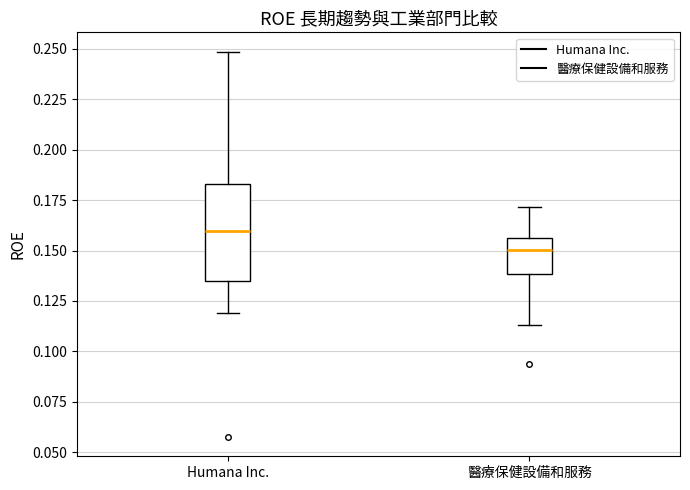

Comparing the boxes themselves (not the whiskers), which one is the tallest?

Humana Inc.